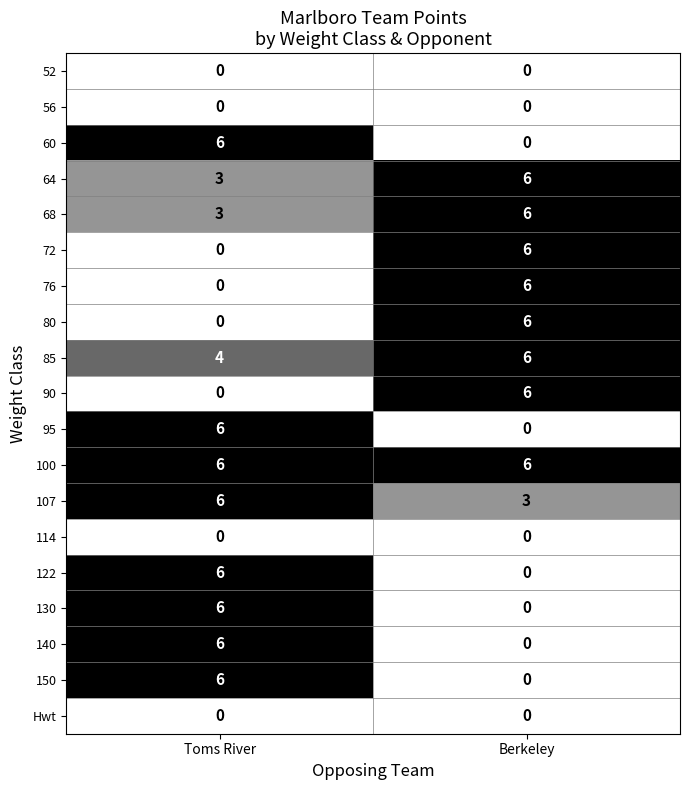

What is the difference between the highest and lowest values at Berkeley?

6